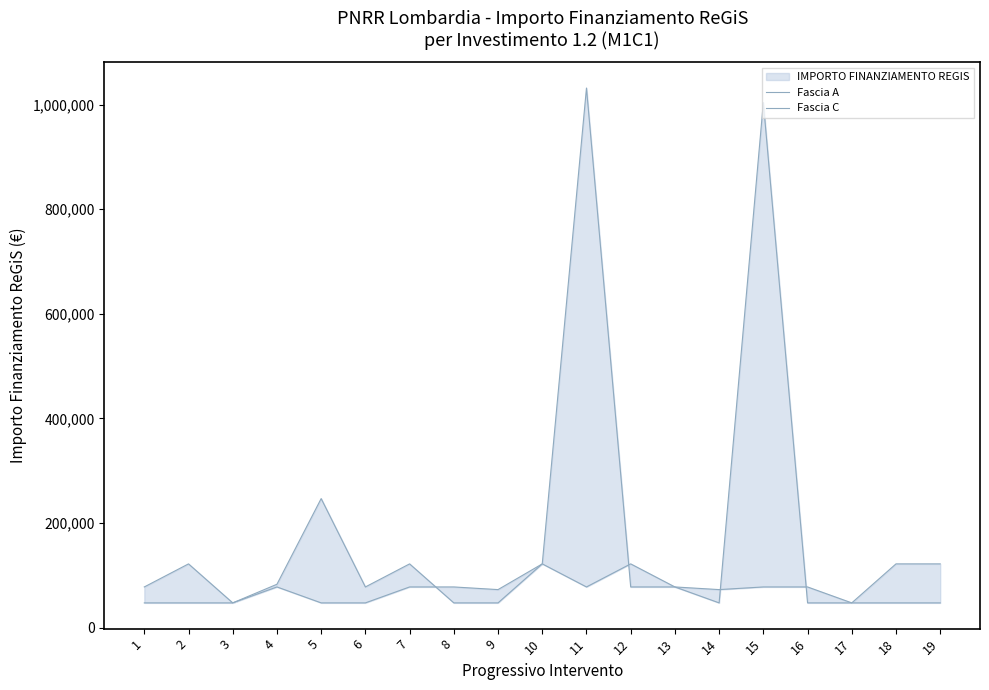

Rank the categories by Fascia C value from highest to lowest.

10, 12, 4, 7, 8, 11, 13, 15, 16, 9, 14, 1, 2, 3, 5, 6, 17, 18, 19